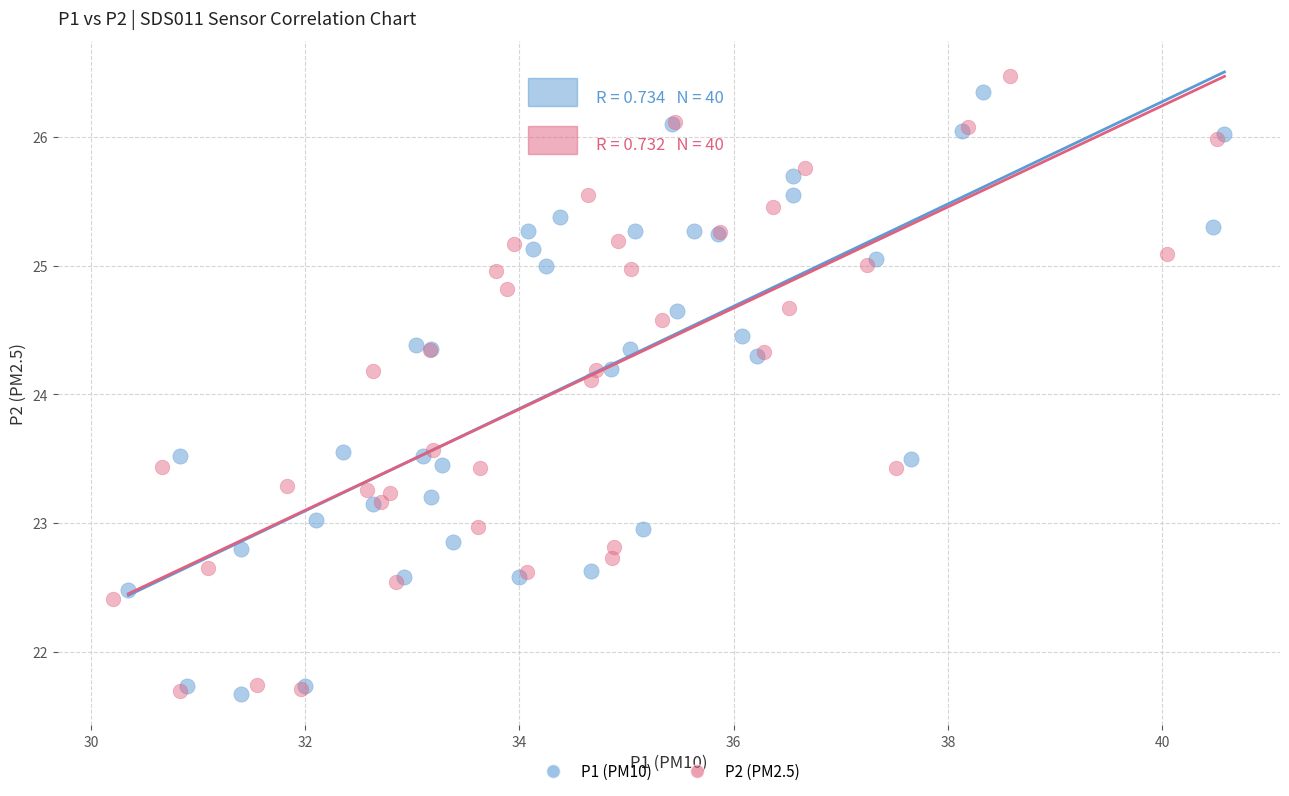

Which series has the largest Y range (max minus min)?

P2 (PM2.5)